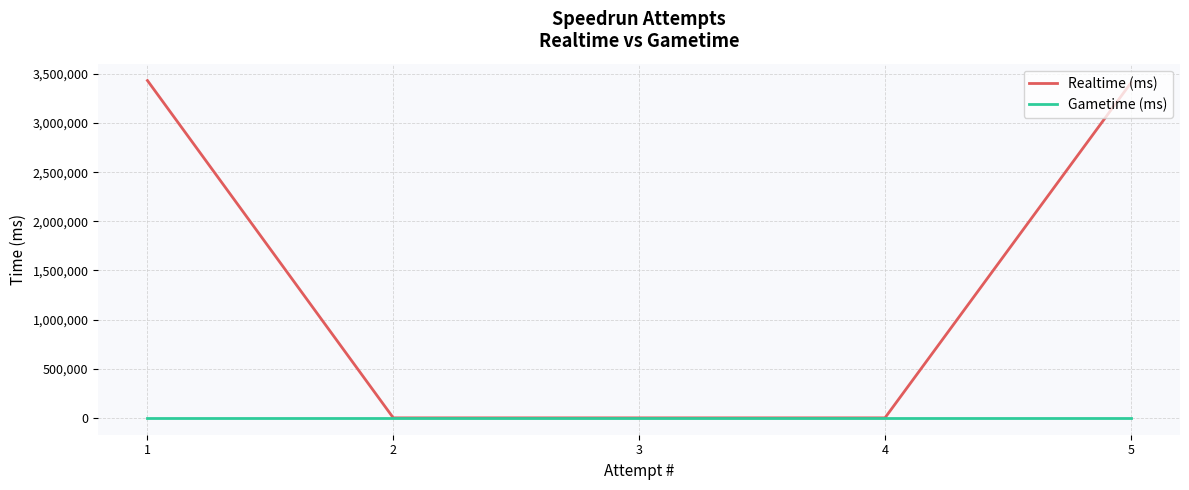

What is the maximum value for Realtime (ms)?

3432757